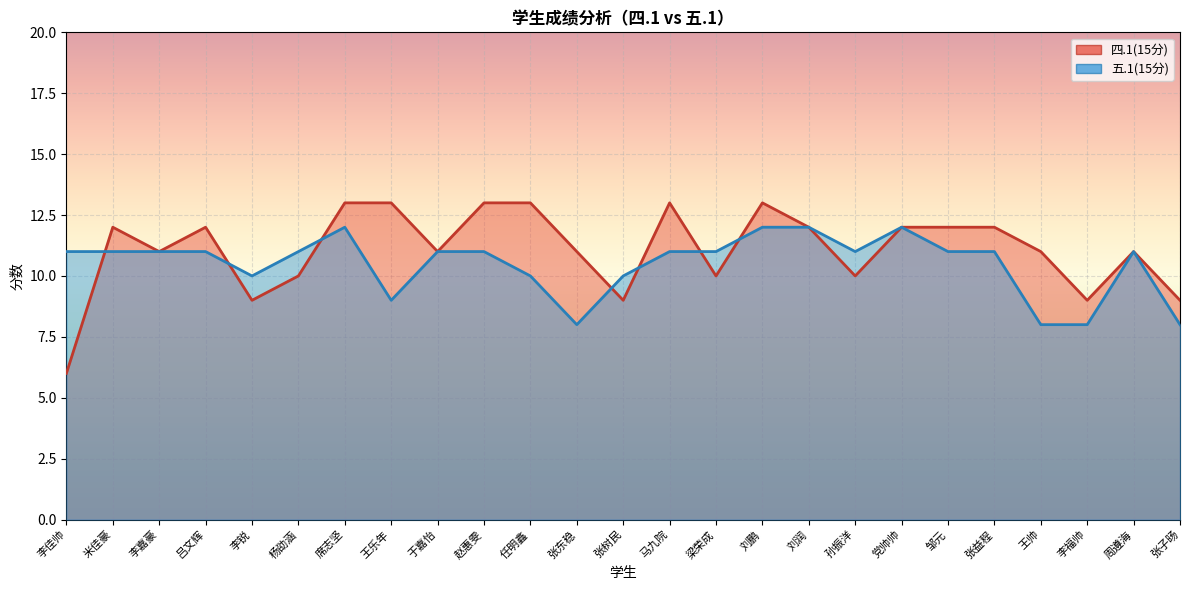

Between which two adjacent categories do 四.1(15分) and 五.1(15分) first intersect?

李佳帅 and 米佳豪